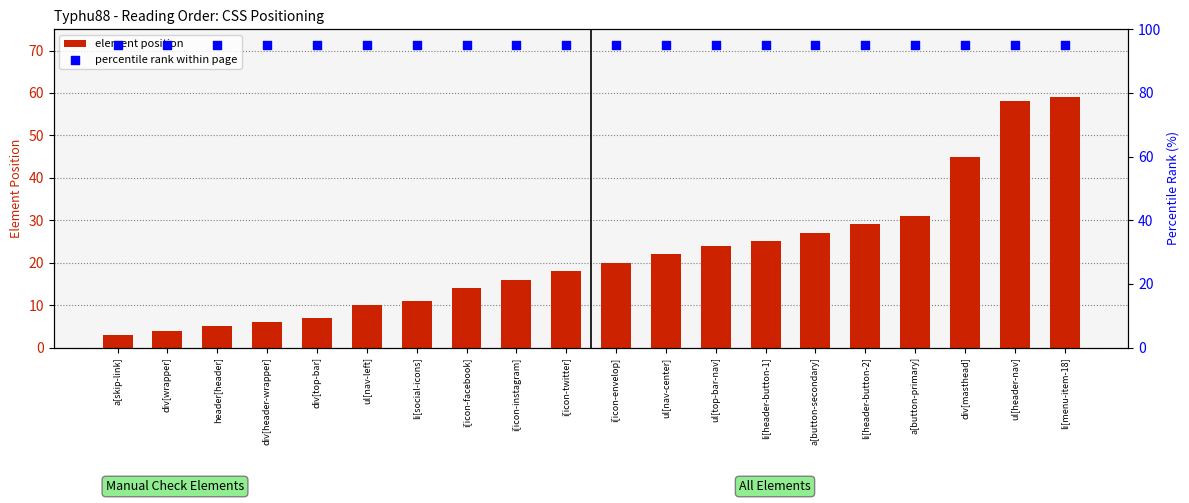

Which series contains the lowest Y value?

element position